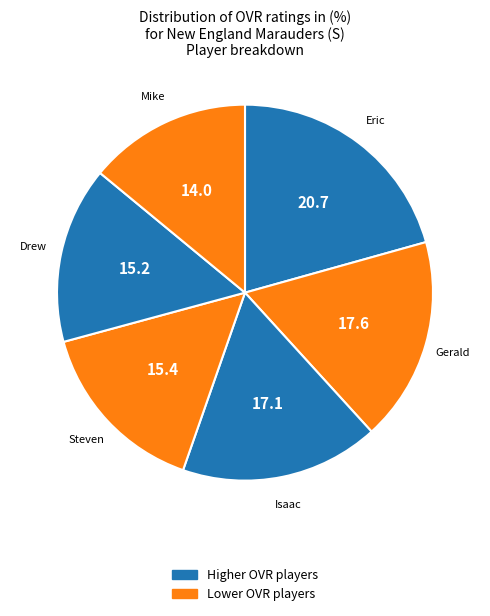

Approximately how many times larger is the value at Isaac compared to Mike?

1.2